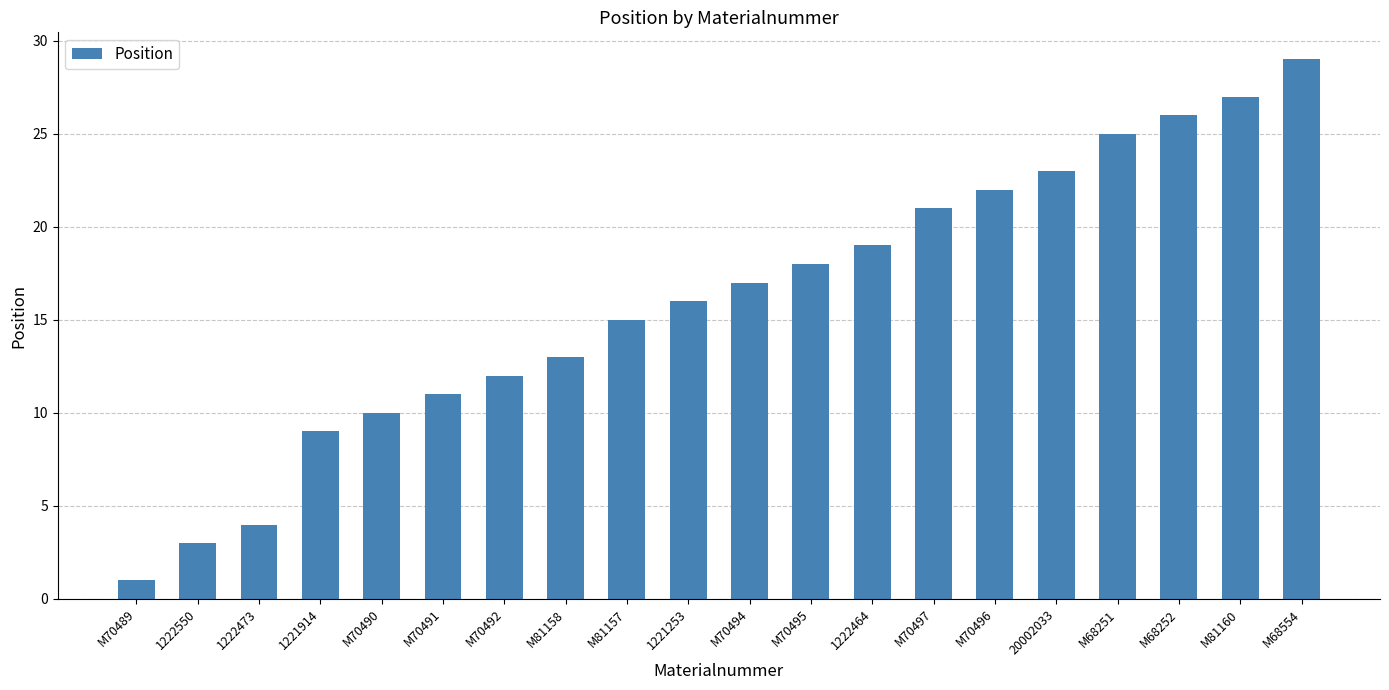

Is it true that the value at M70490 is 4?

False